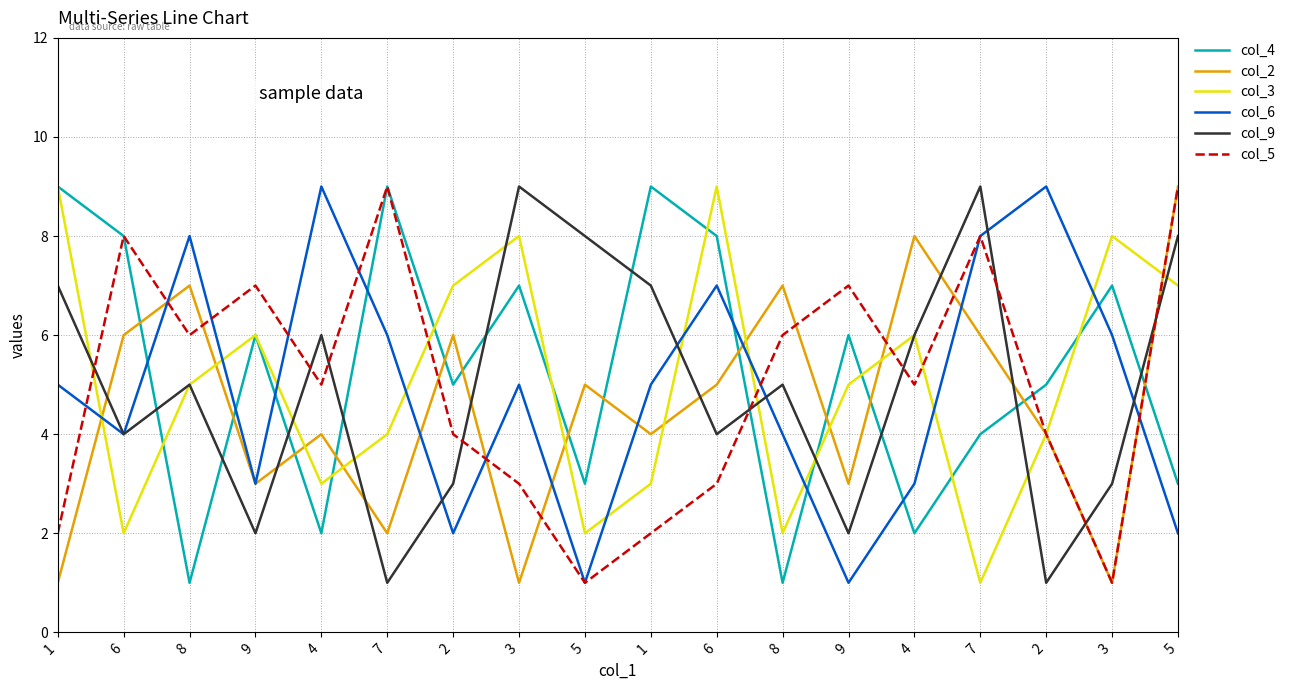

Is the value of col_9 at 3 greater than the value of col_2 at 5?

Yes